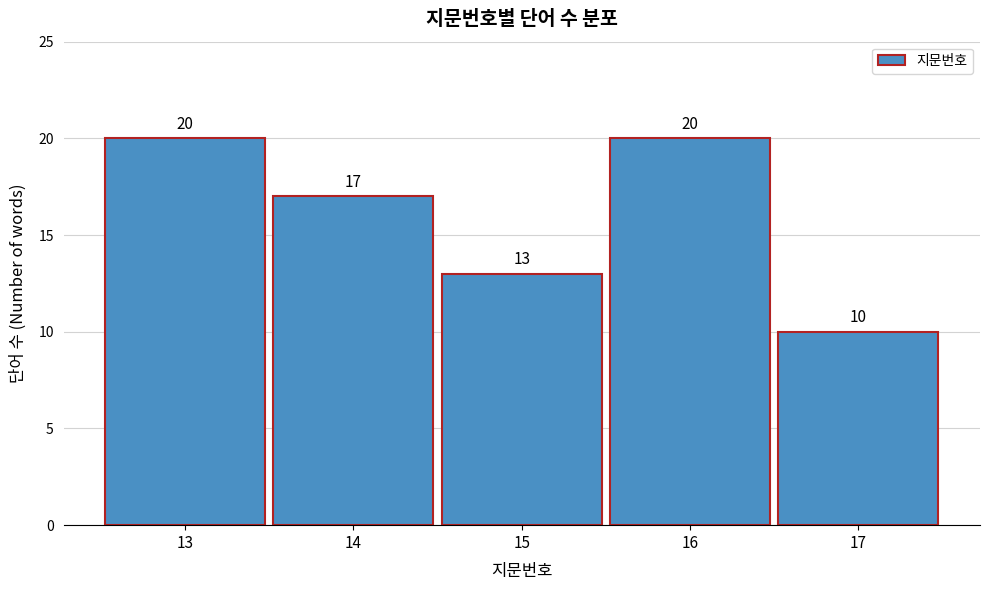

Reading left to right, transcribe all the data shown in this chart.

13=20	14=17	15=13	16=20	17=10